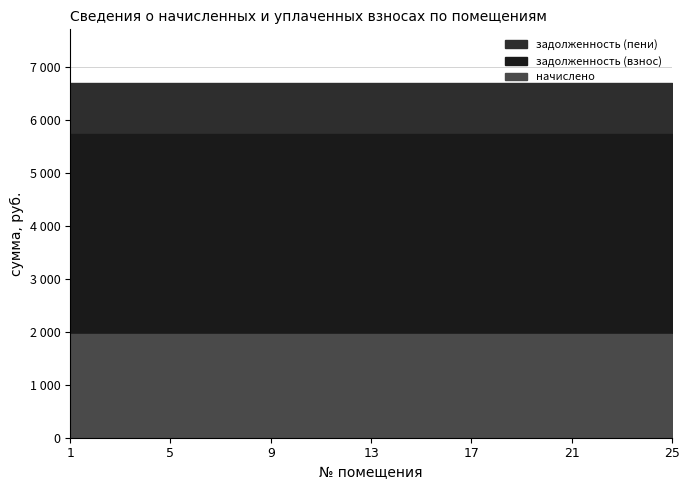

At which label does начислено reach its minimum?

1